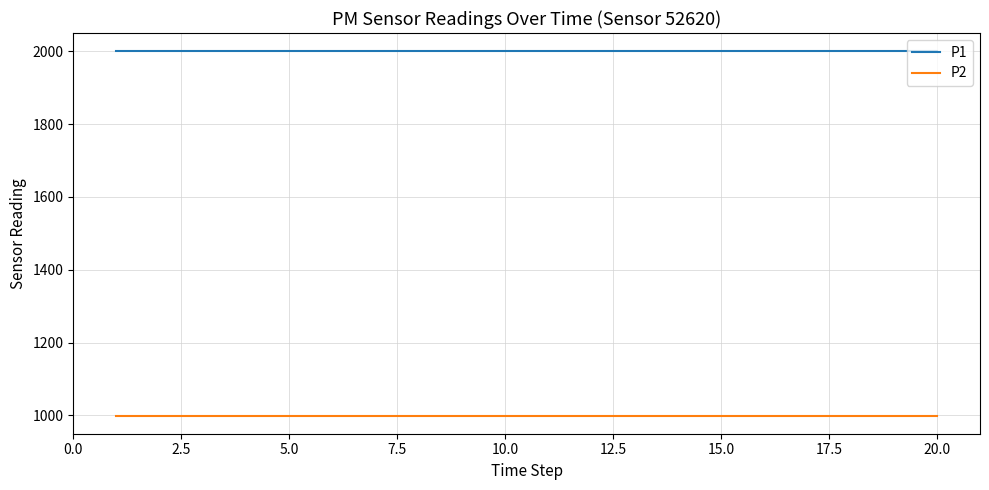

True or false: P1 and P2 intersect in this chart.

False